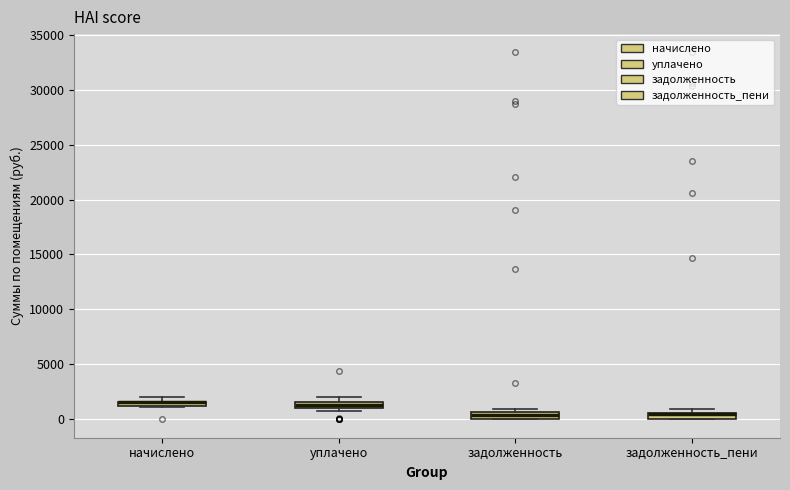

Where is the upper edge of the box for задолженность on the y-axis? The values are not printed on the chart, so give them approximately, as read against the axis.

500